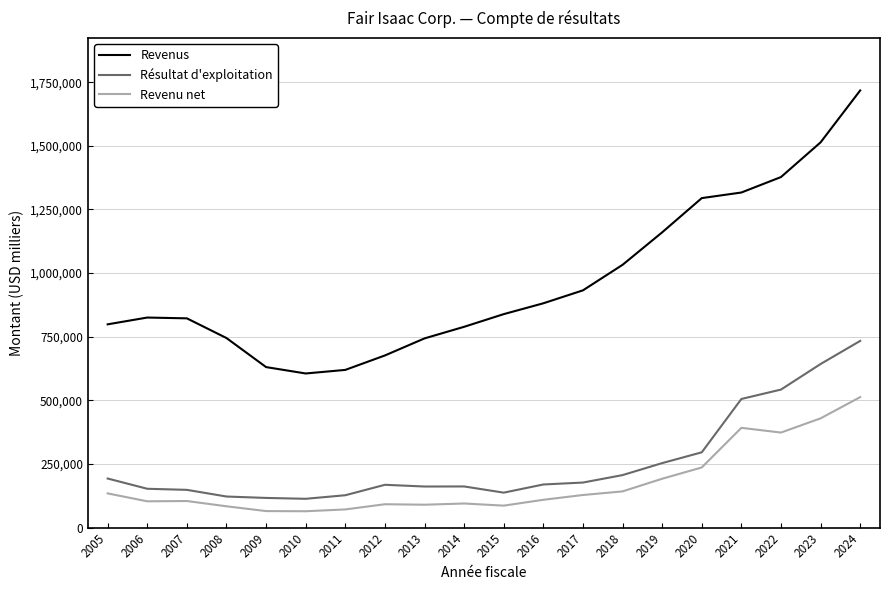

Is the value of Revenus at 2012 greater than the value of Résultat d'exploitation at 2015?

Yes